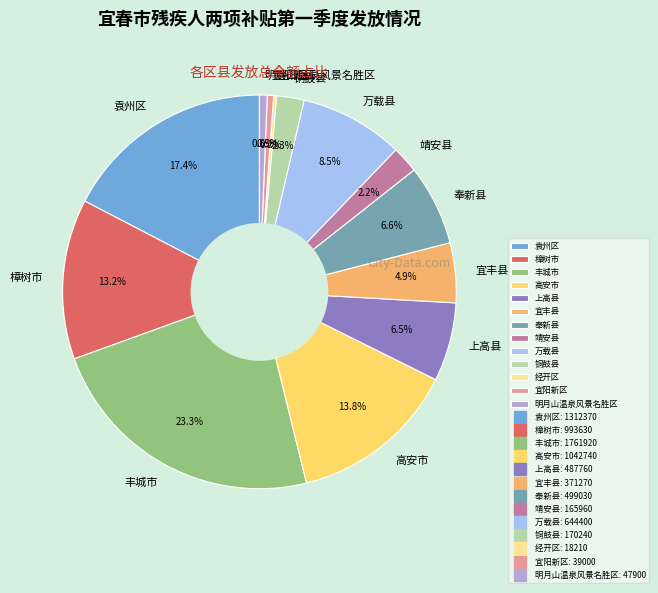

Which slice is the largest?

丰城市